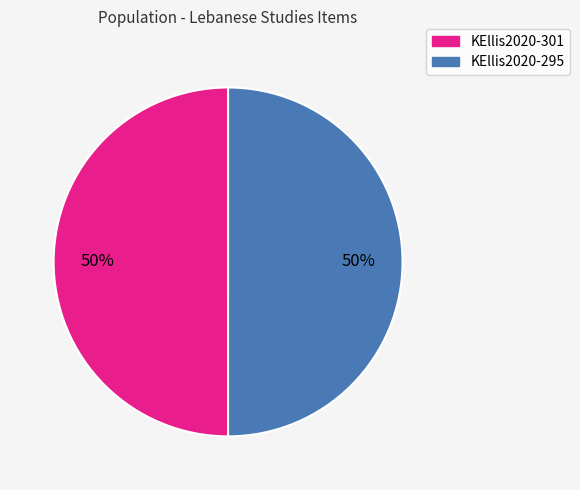

To the nearest percent, what is the average slice percentage?

50%